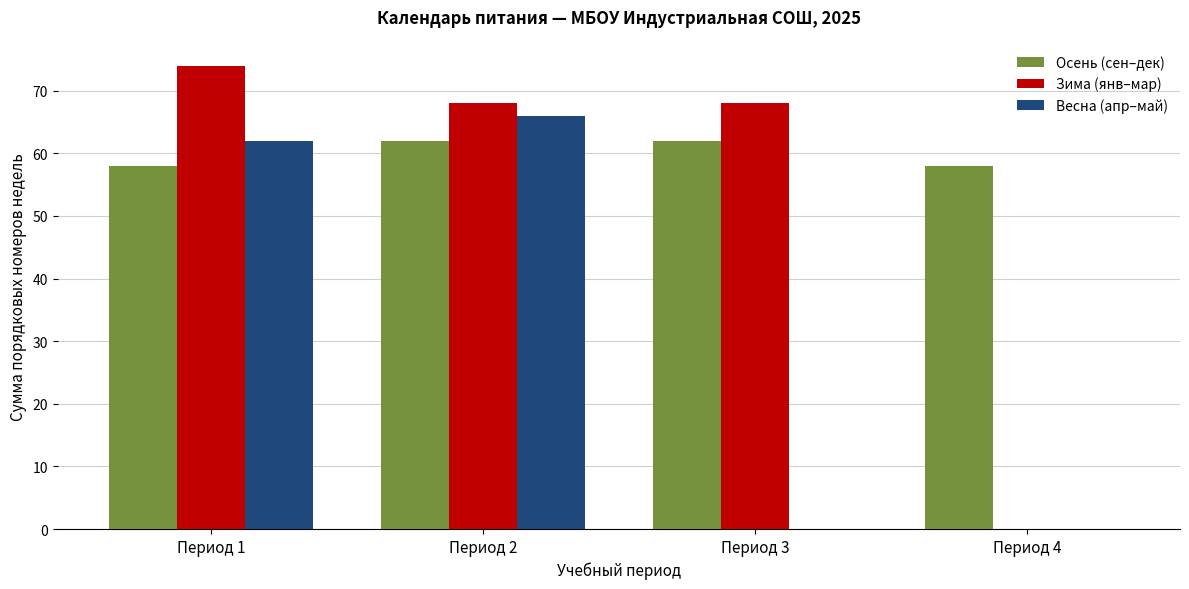

What is the total value across all series at Период 4?

58